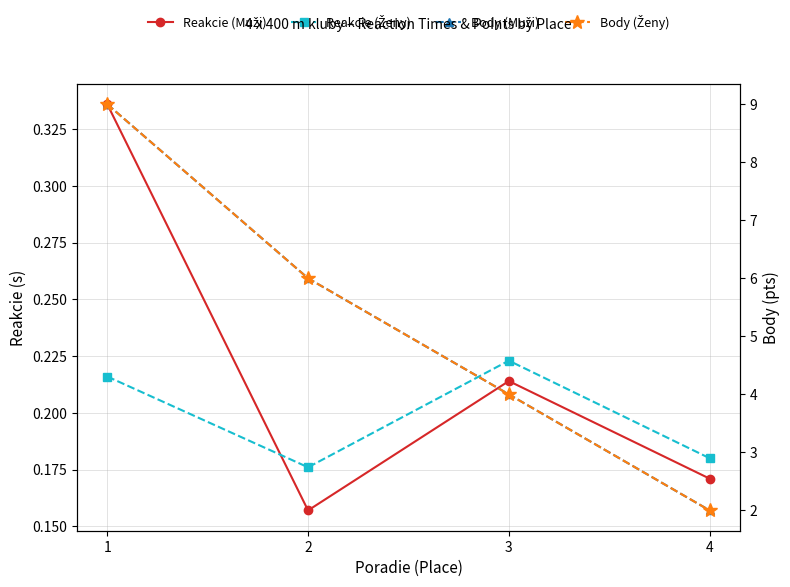

Reading left to right, transcribe all the data shown in this chart.

Reakcie (Muži): 0.3	0.2	0.2	0.2
Reakcie (Ženy): 0.2	0.2	0.2	0.2
Body (Muži): 9.0	6.0	4.0	2.0
Body (Ženy): 9.0	6.0	4.0	2.0